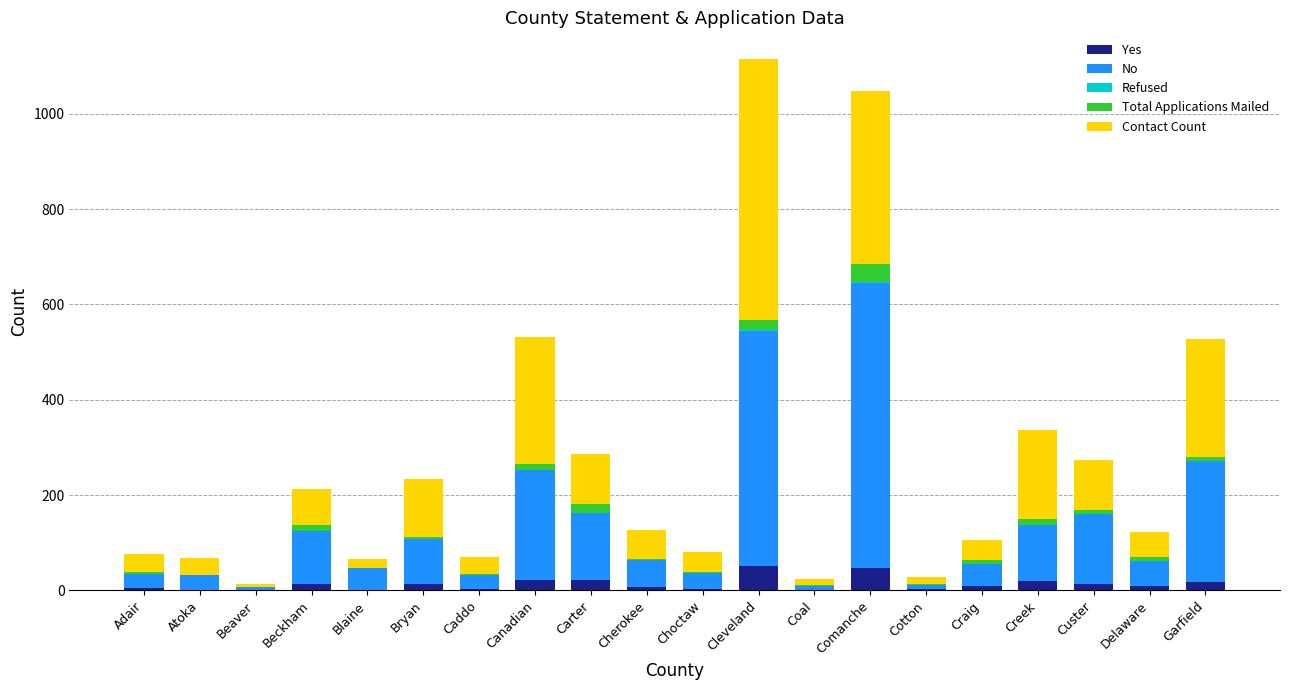

What is the maximum value for Yes?

50